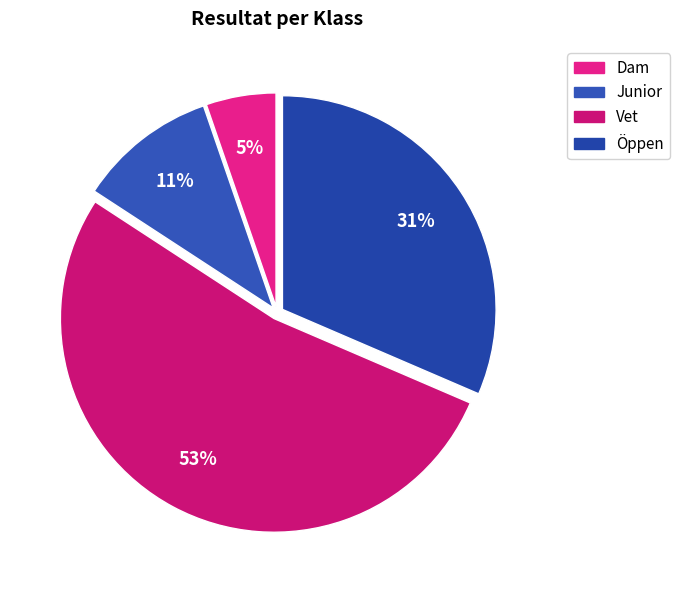

Is it true that Öppen is 36% of the pie?

False